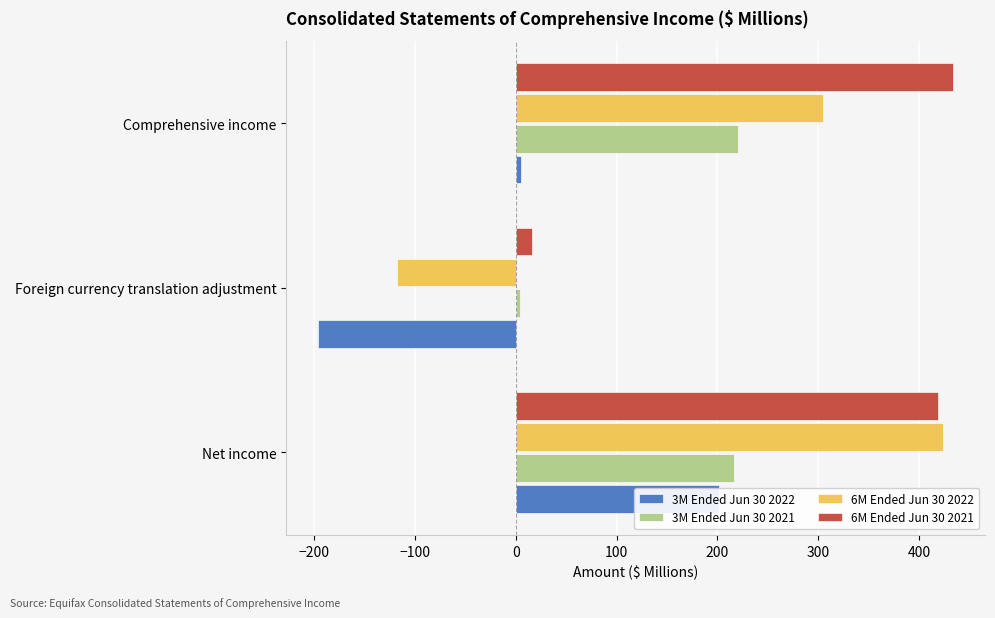

How many positive values does the 3M Ended Jun 30 2022 series have?

2